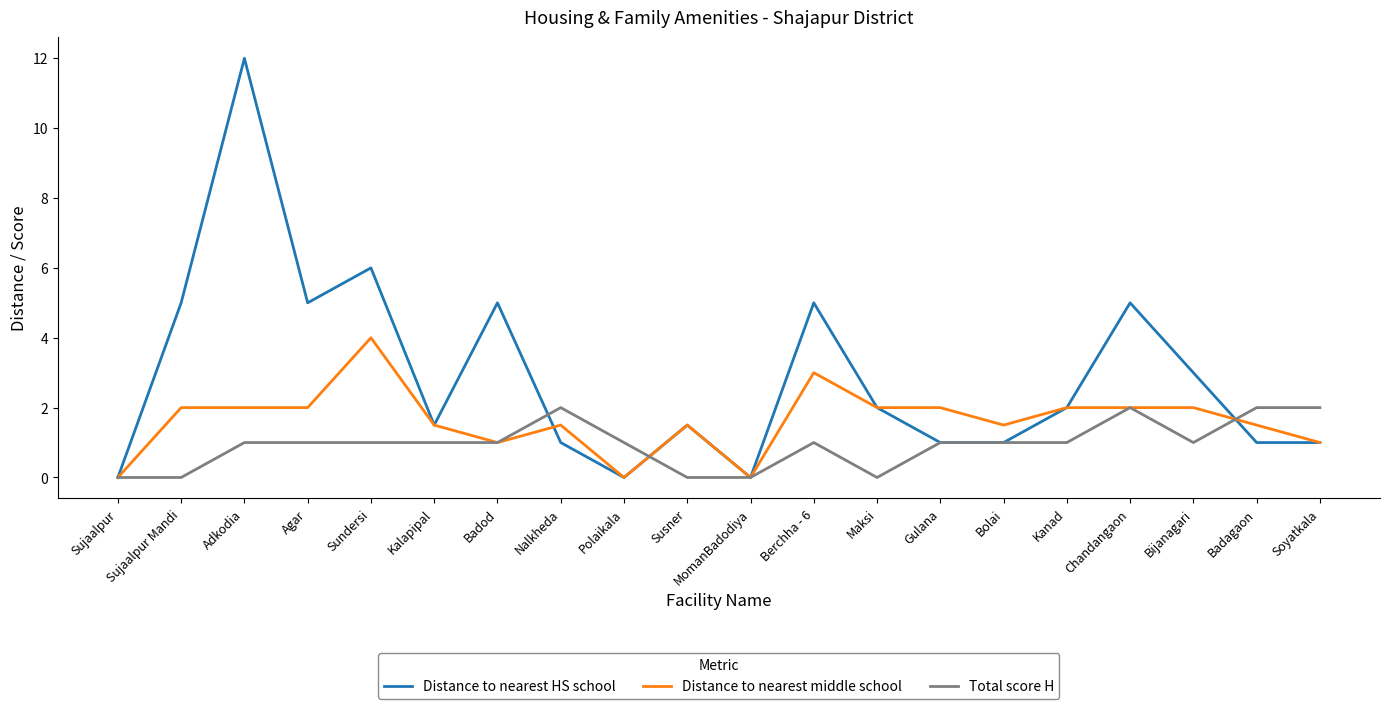

Rank the series by their maximum value, from highest to lowest.

Distance to nearest HS school, Distance to nearest middle school, Total score H